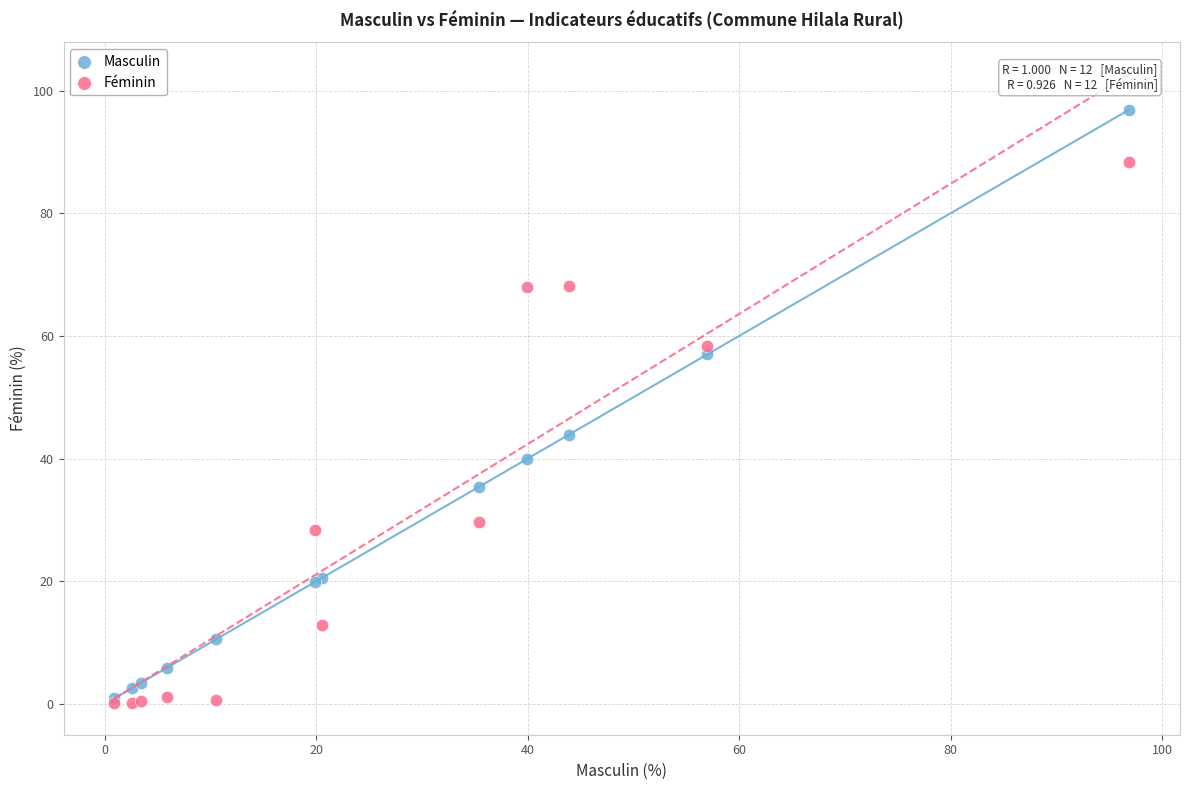

Across all series, what Y value is closest to 48?

43.9